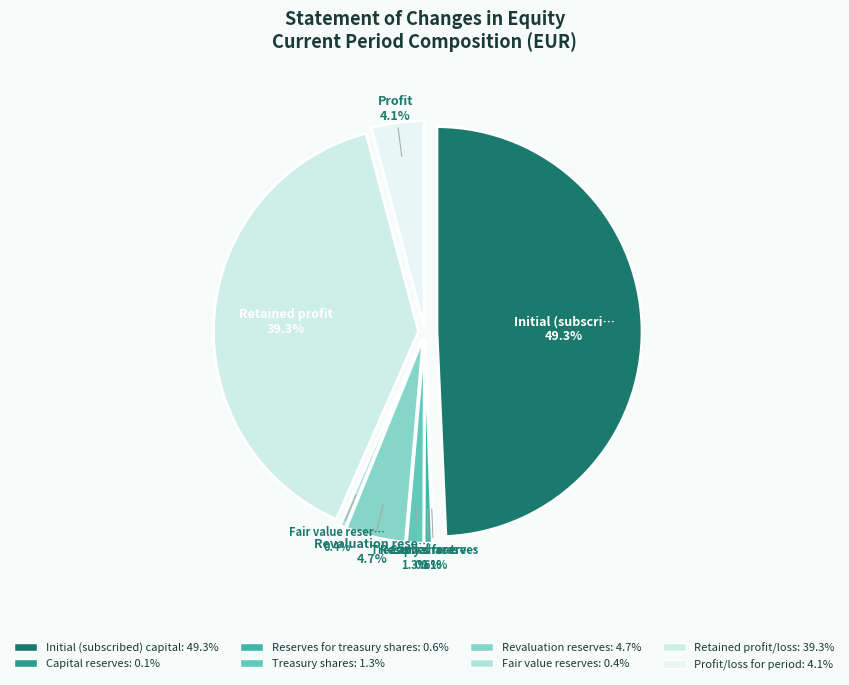

The Profit/loss for period slice represents 4% of the pie. True or false?

True